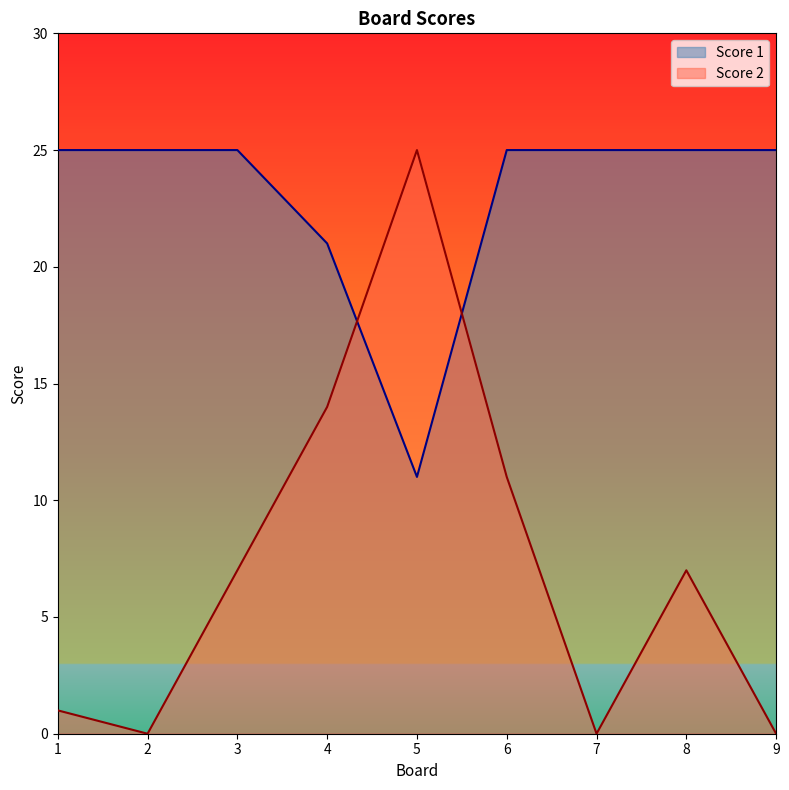

Where is Score 1 nearest to the value 18?

4